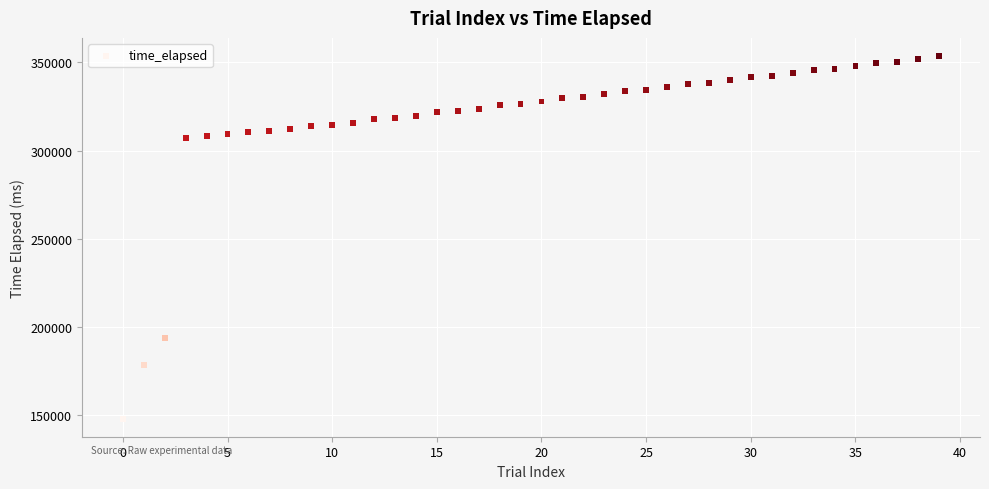

What is the range of Y values (max minus min)?

205996